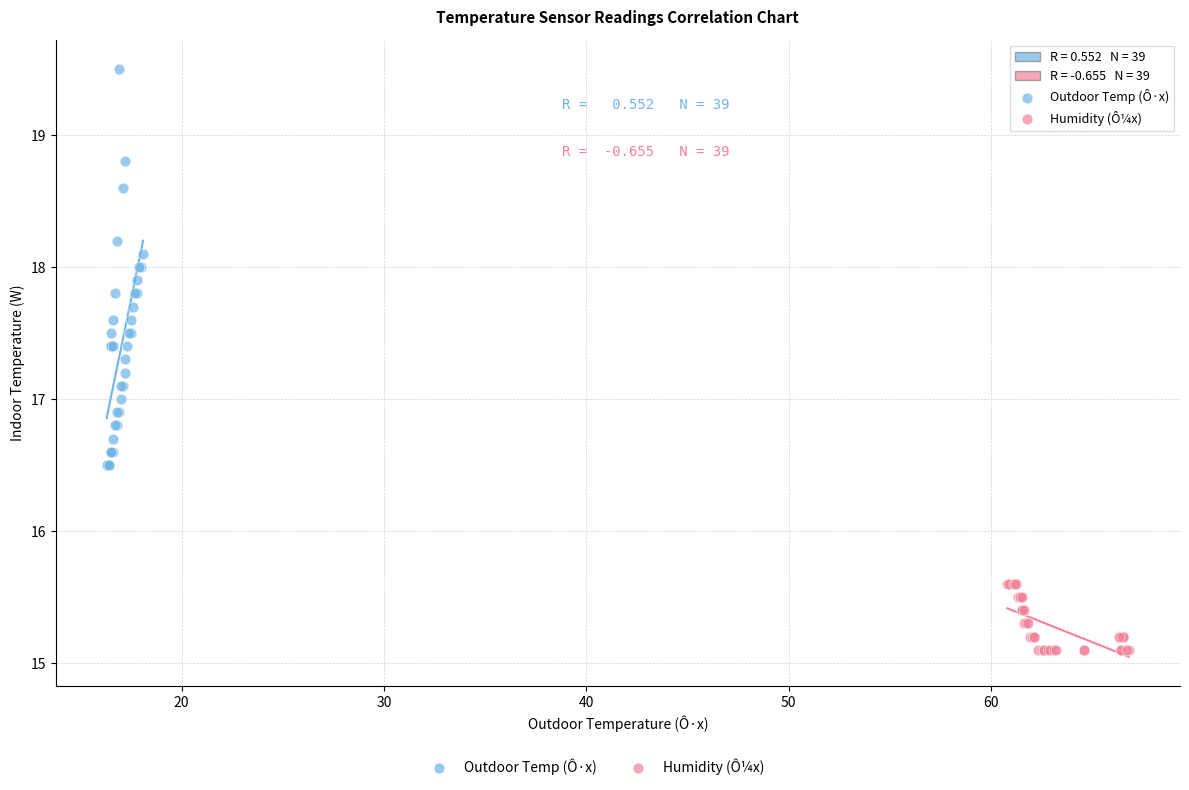

Which series contains the lowest Y value?

Humidity (Ô¼x)